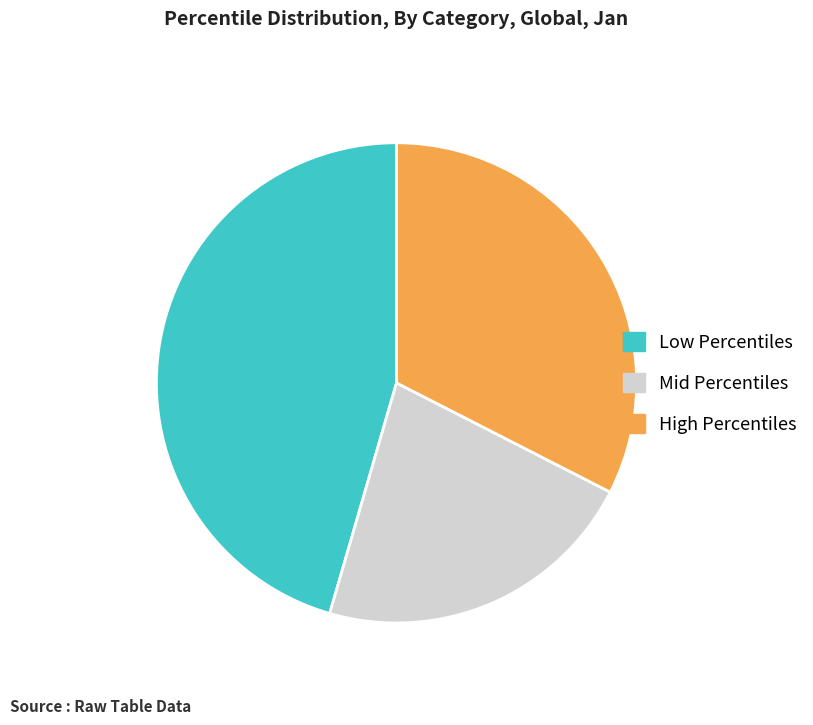

Rank the categories by value from lowest to highest.

Mid Percentiles, High Percentiles, Low Percentiles